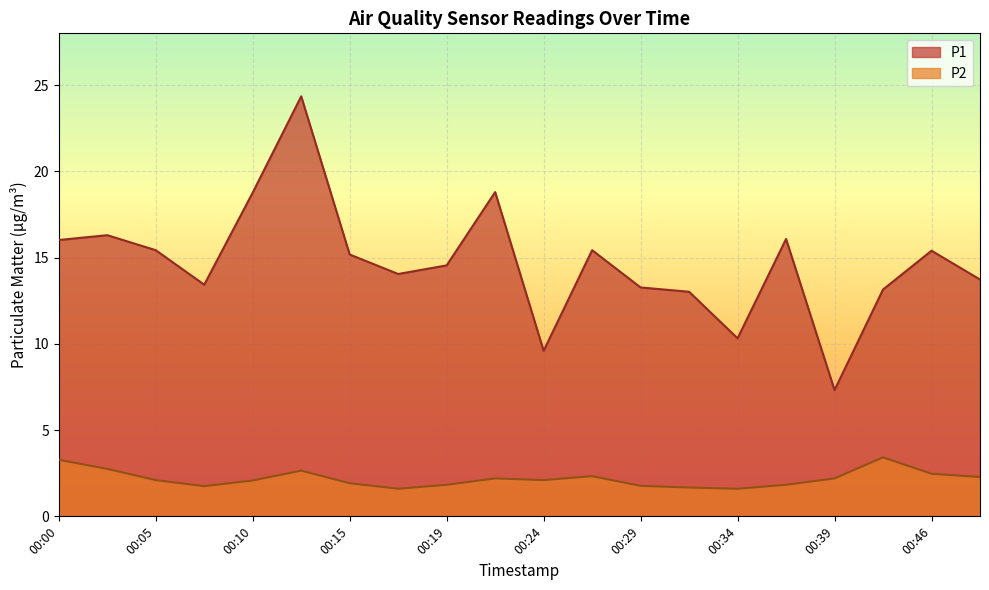

How many data points in P1 are above 15?

10